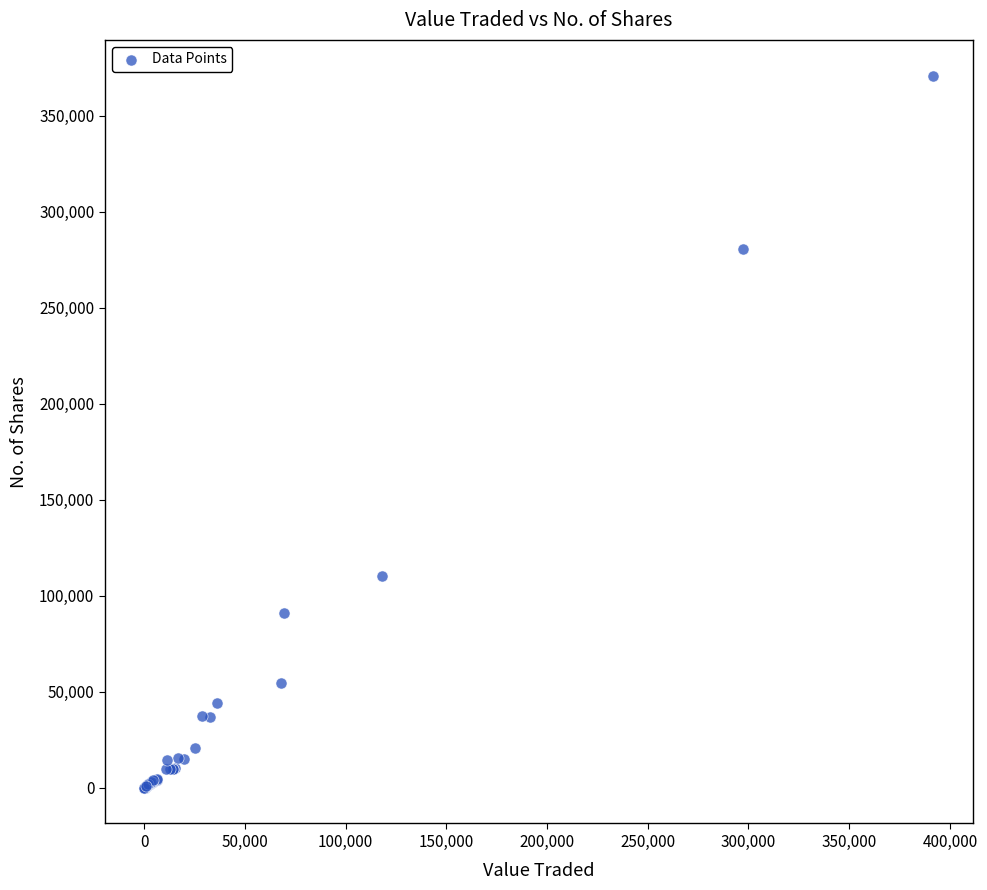

What Y value in the scatter plot is closest to 185540?

110500